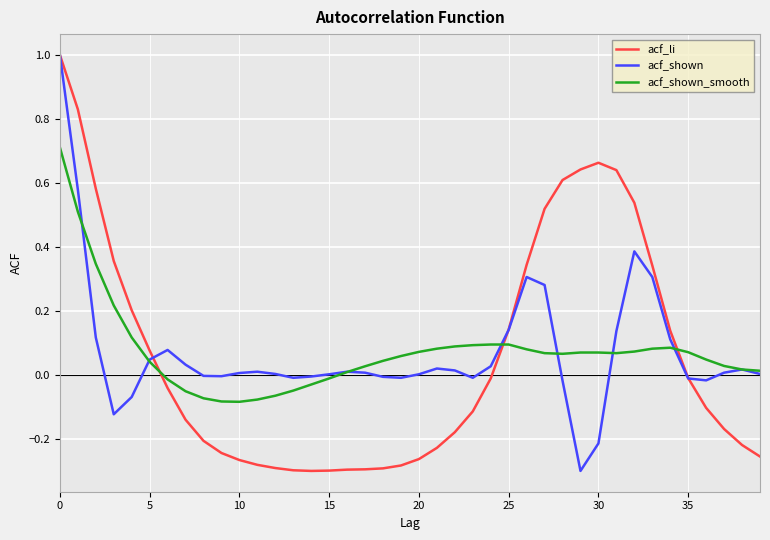

Does the chart have visible grid lines?

Yes